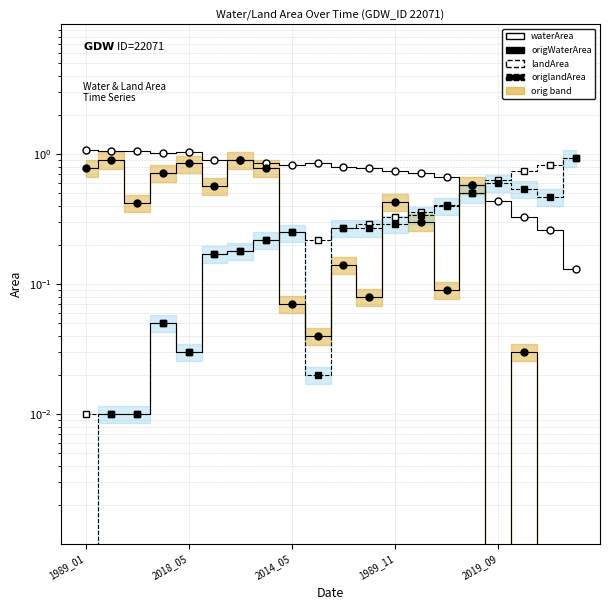

True or false: origlandArea (≥5) has a value of 0.0 at 9.

False